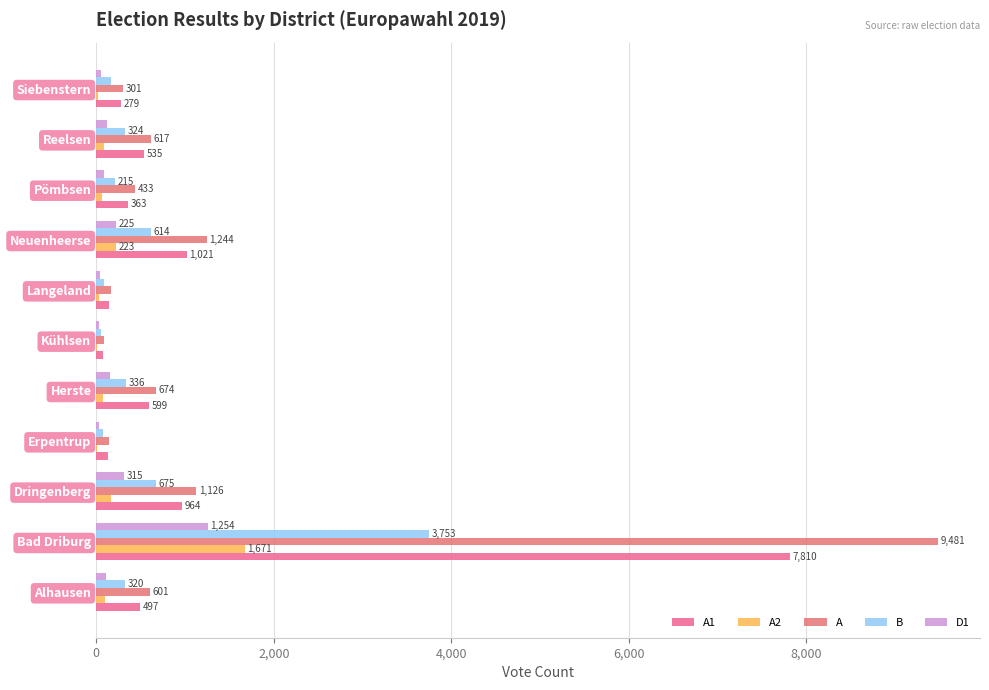

How many data points does each series have?

11